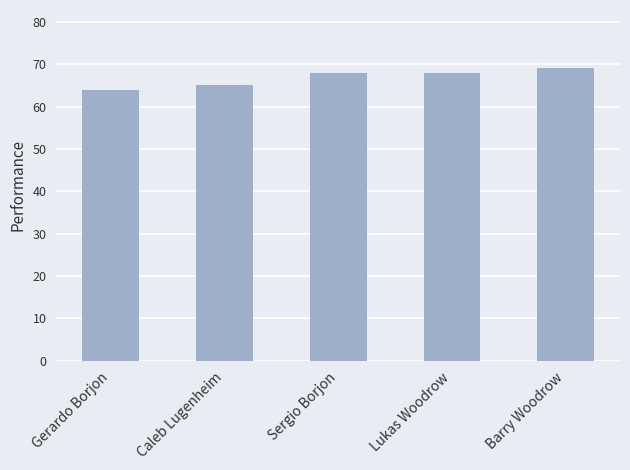

What is the label of the 2nd bar from the right?

Lukas Woodrow